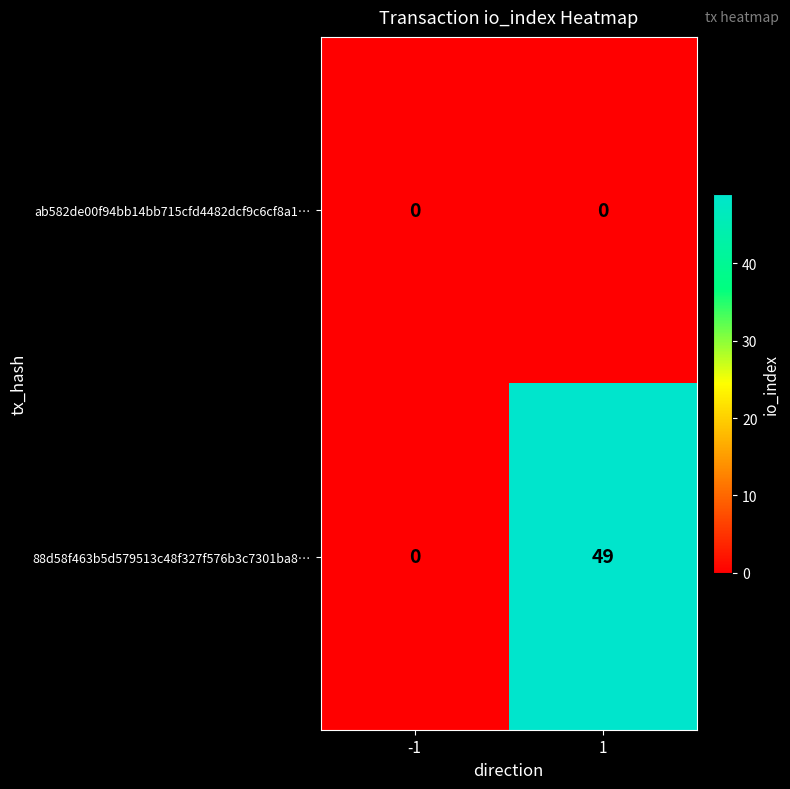

Reading right to left, what are all the values shown in this chart?

ab582de00f94bb14bb715cfd4482dcf9c6cf8a1…: 0	0
88d58f463b5d579513c48f327f576b3c7301ba8…: 49	0